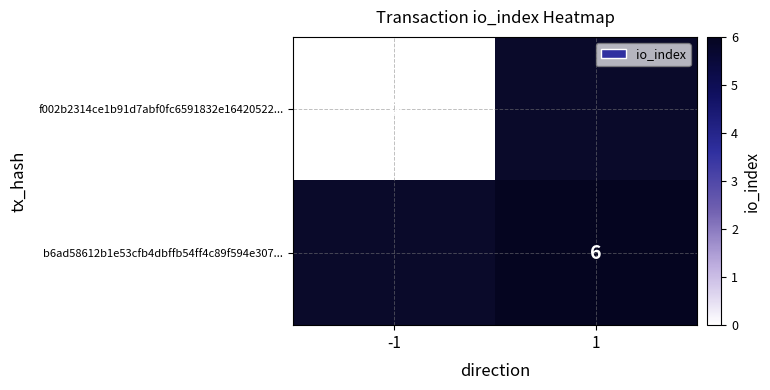

The b6ad58612b1e53cfb4dbffb54ff4c89f594e307... series shows 1 at 1. True or false?

False